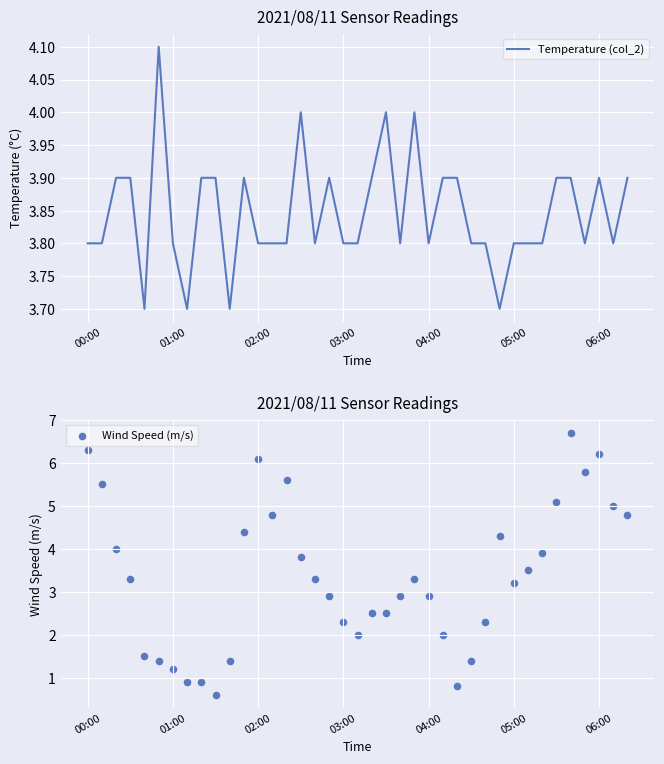

At how many categories does at least one series exceed 1?

39